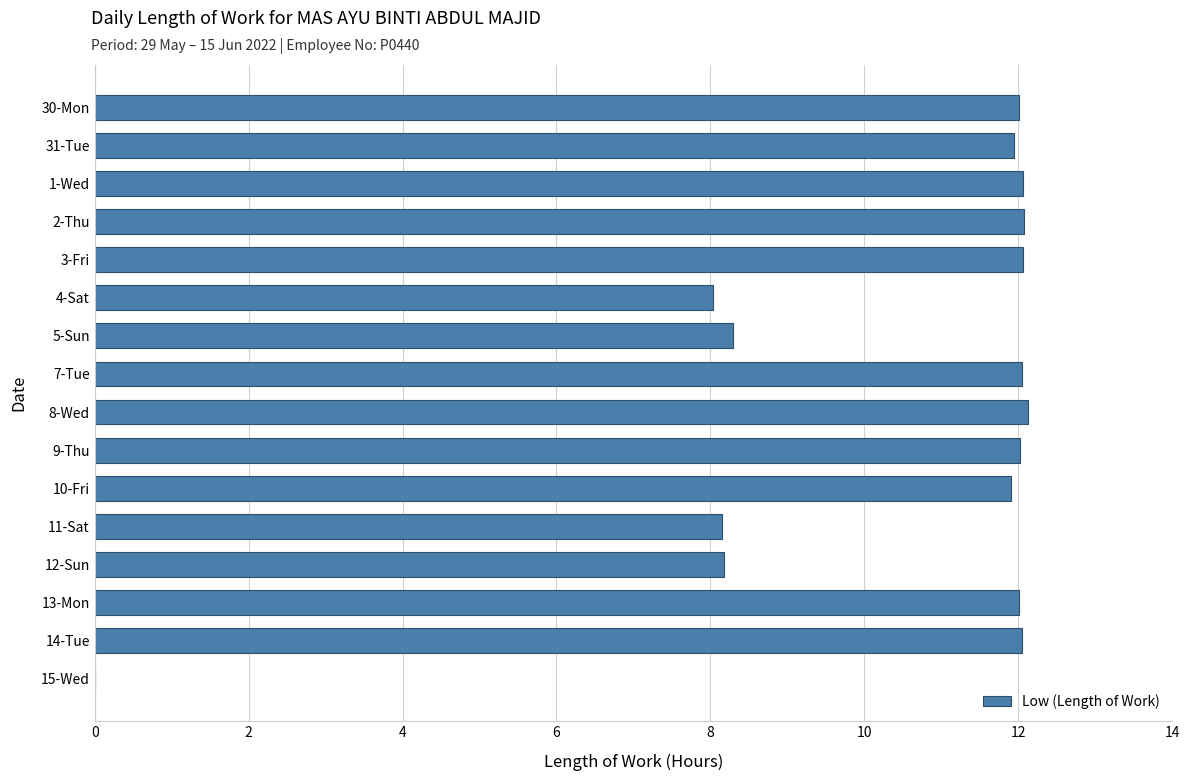

What is the sum of the values at 9-Thu and 14-Tue?

24.1